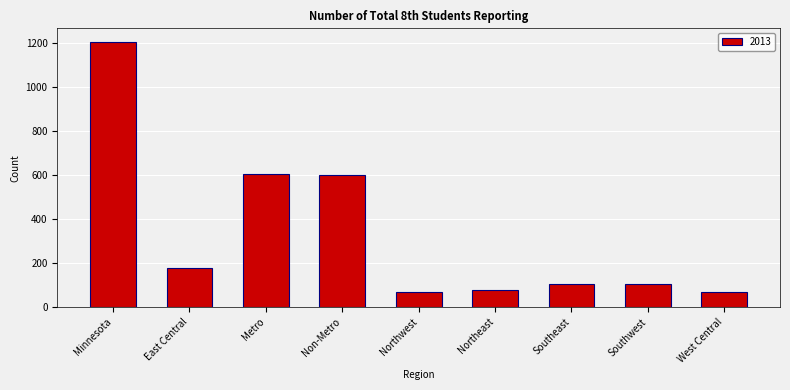

What is the ratio of the value at Southwest to the value at Southeast?

1.0